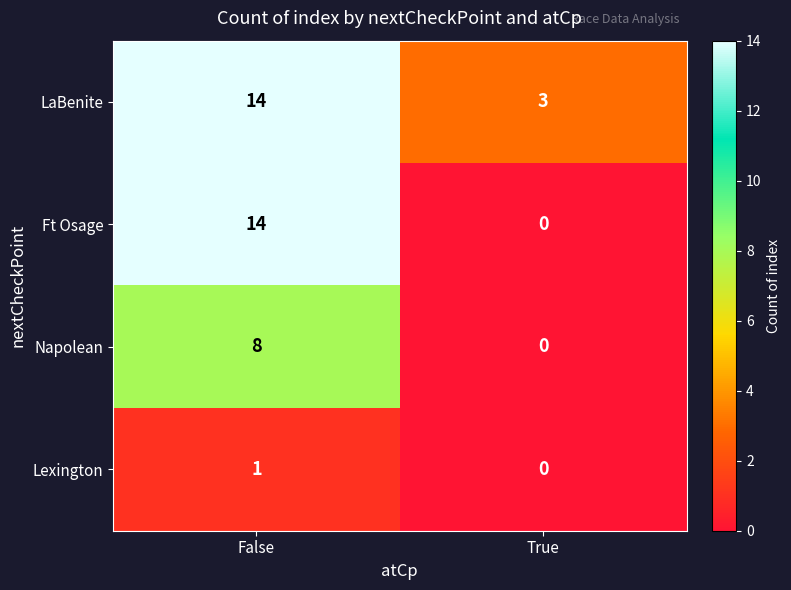

Rank the series by their average value, from lowest to highest.

Lexington, Napolean, Ft Osage, LaBenite